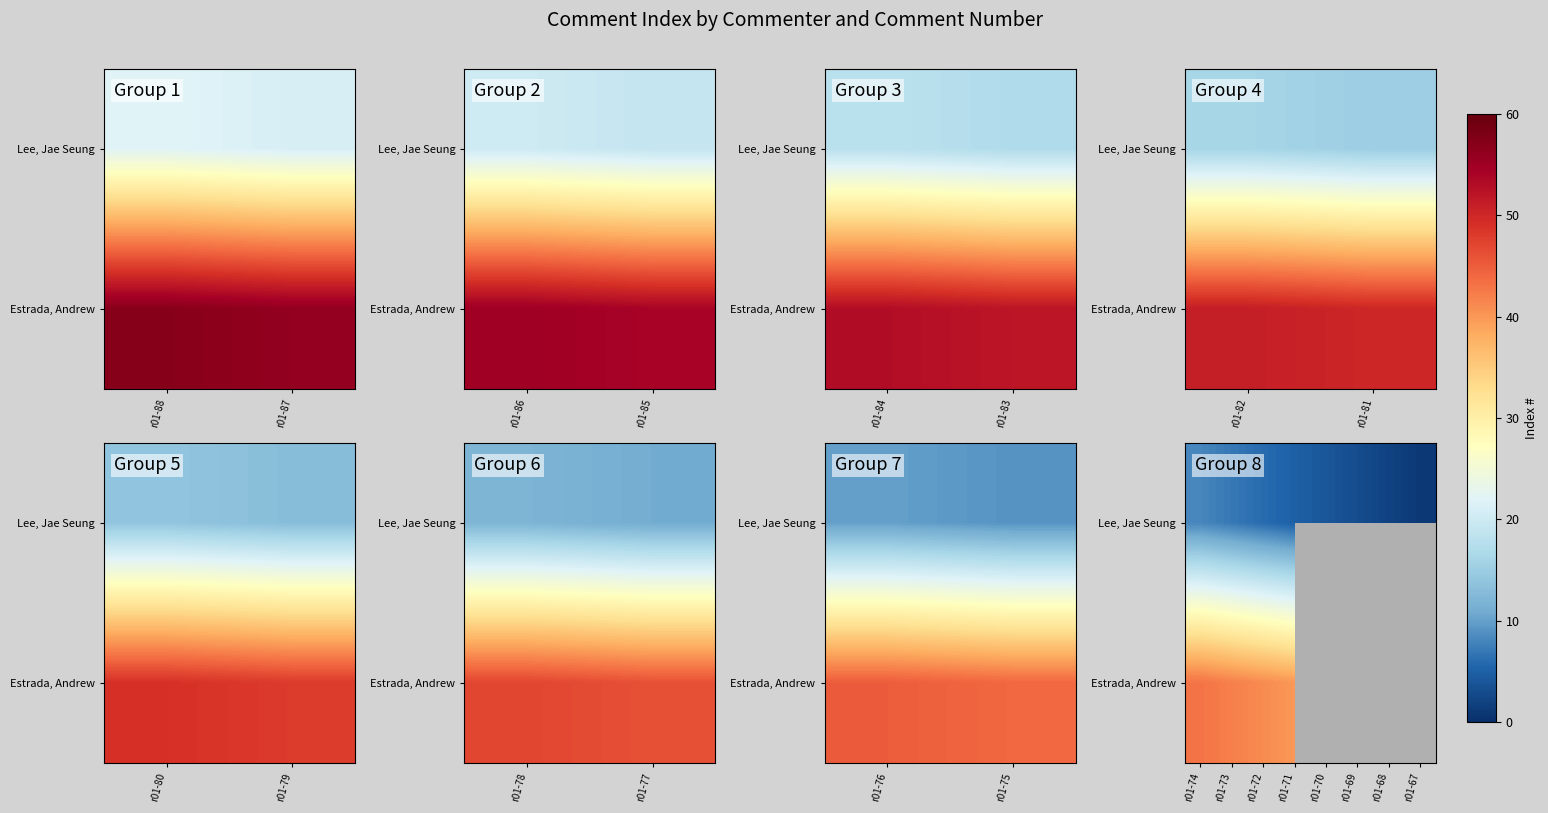

Which series has the widest spread of values?

Lee, Jae Seung